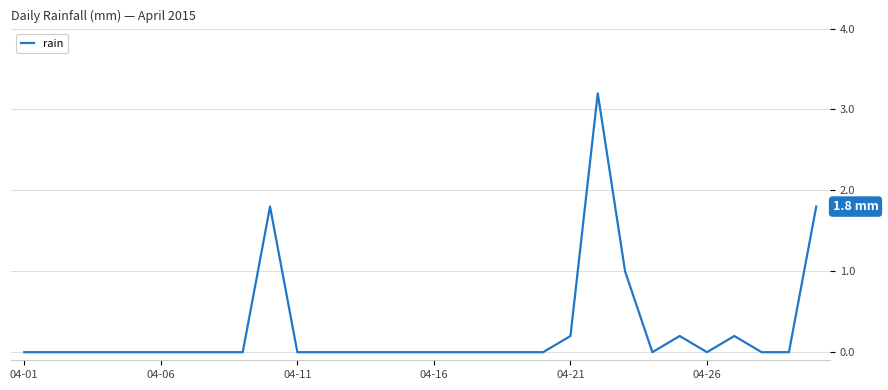

Reading left to right, transcribe all the data shown in this chart.

0.0	0.0	0.0	0.0	0.0	0.0	0.0	0.0	0.0	1.8	0.0	0.0	0.0	0.0	0.0	0.0	0.0	0.0	0.0	0.0	0.2	3.2	1.0	0.0	0.2	0.0	0.2	0.0	0.0	1.8